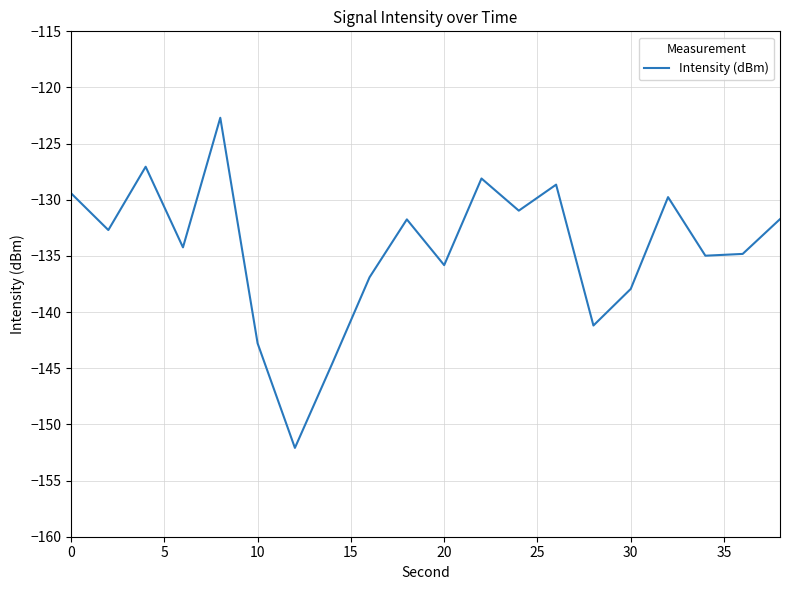

Is this an area chart (filled region under the line)?

No